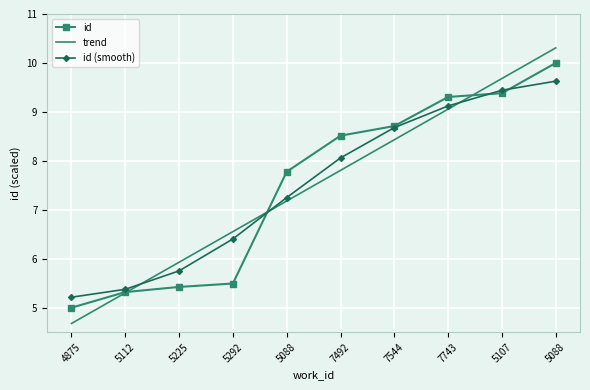

What are all the series names shown in the legend?

id, trend, id (smooth)